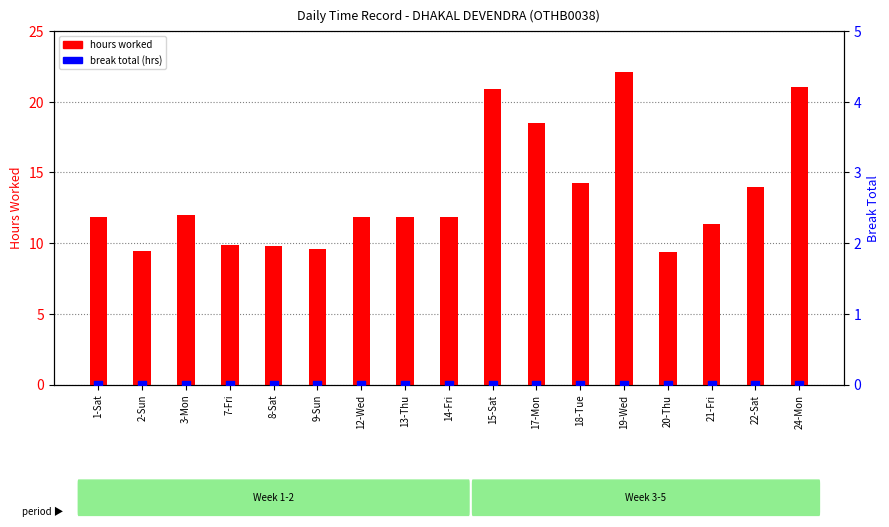

Which series contains the lowest Y value?

break total